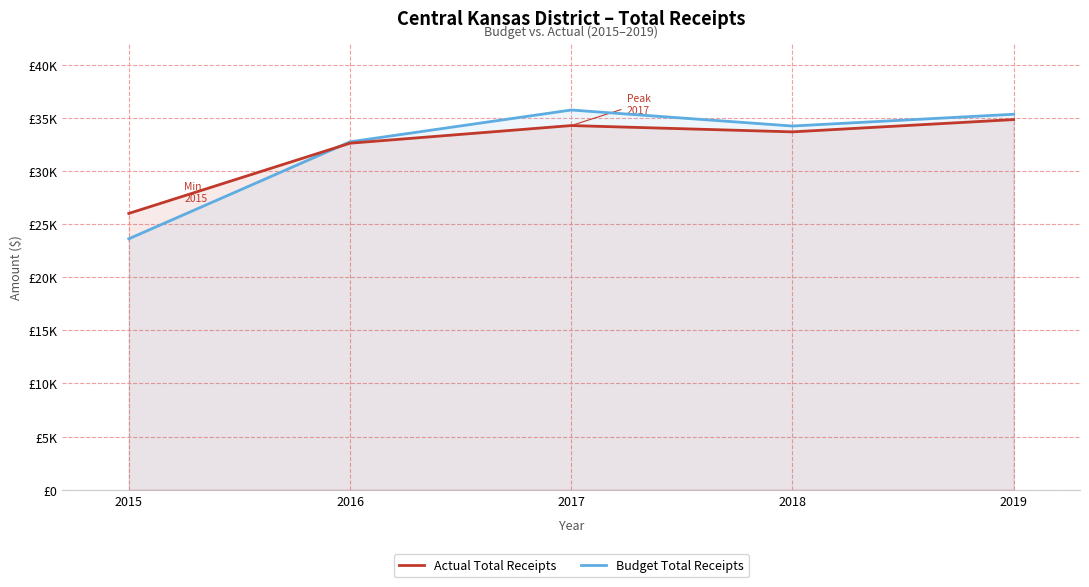

What is the difference between the highest and lowest values at 2018?

549.2